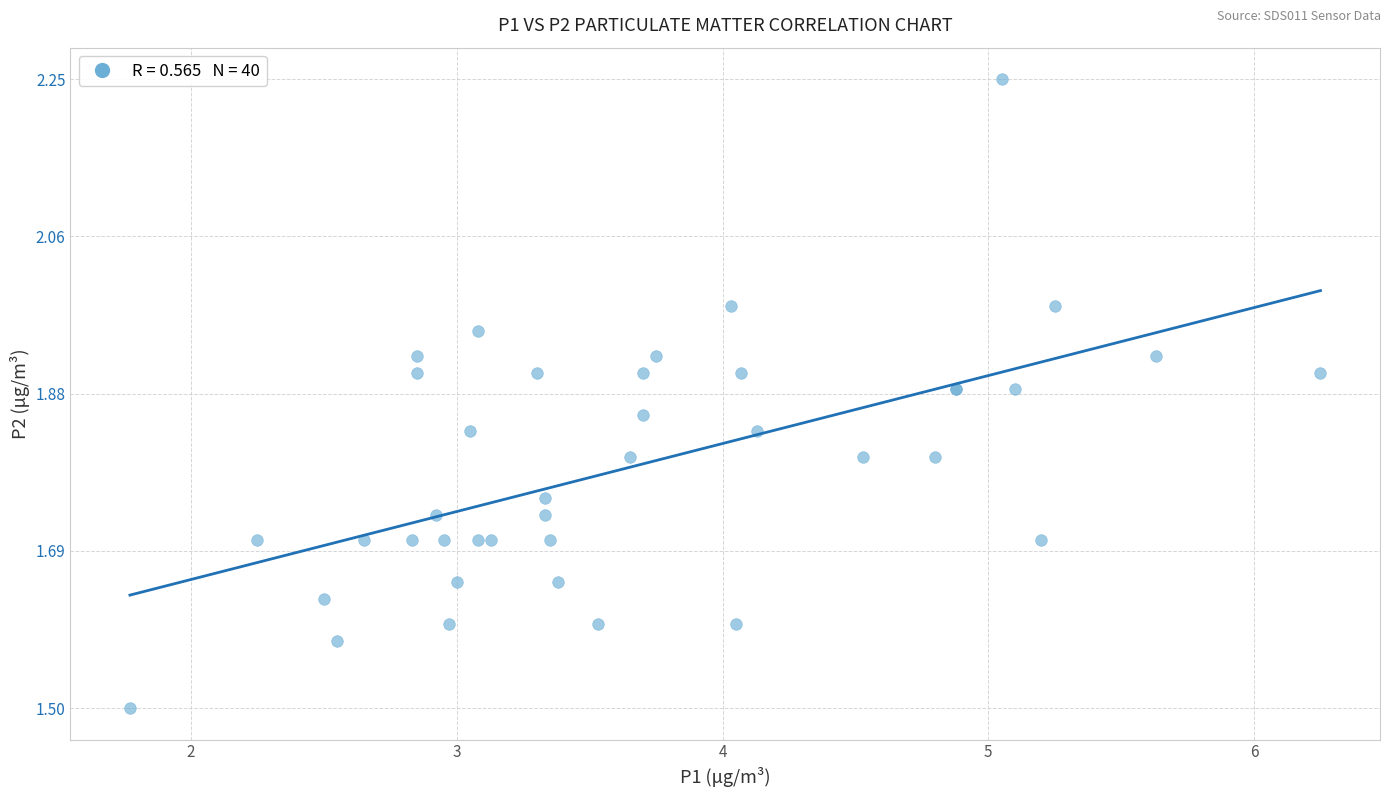

What Y value in the scatter plot is closest to 1?

1.5